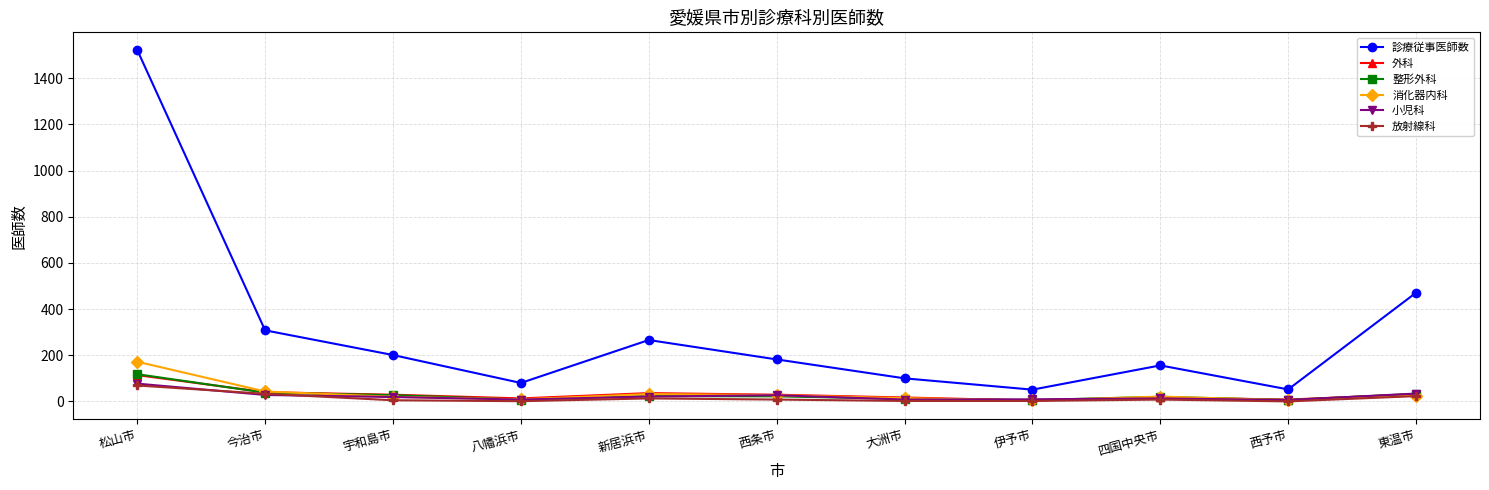

How many distinct data groups are displayed?

6